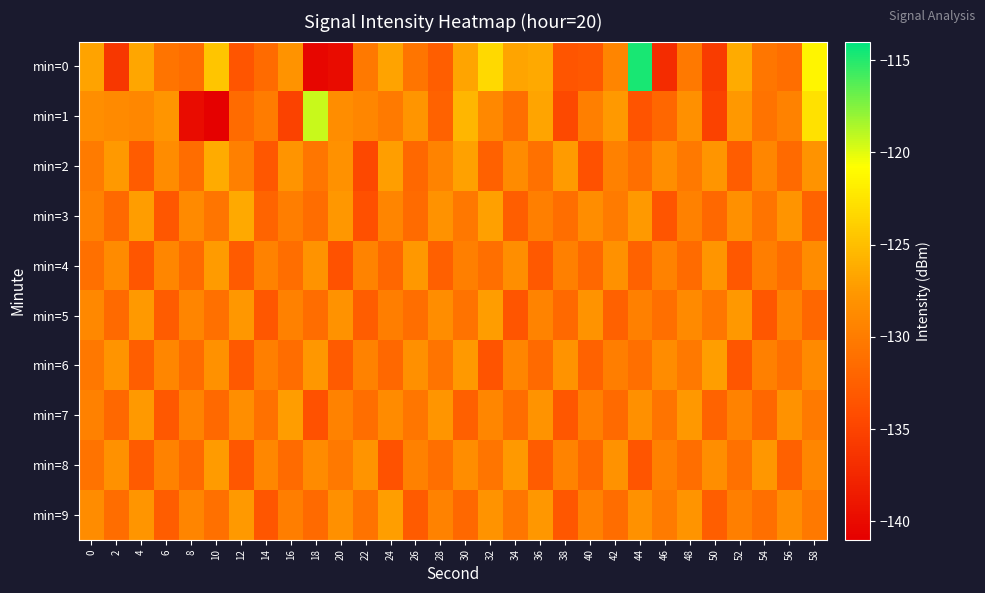

What is the difference between the highest and lowest values at 46?

8.6